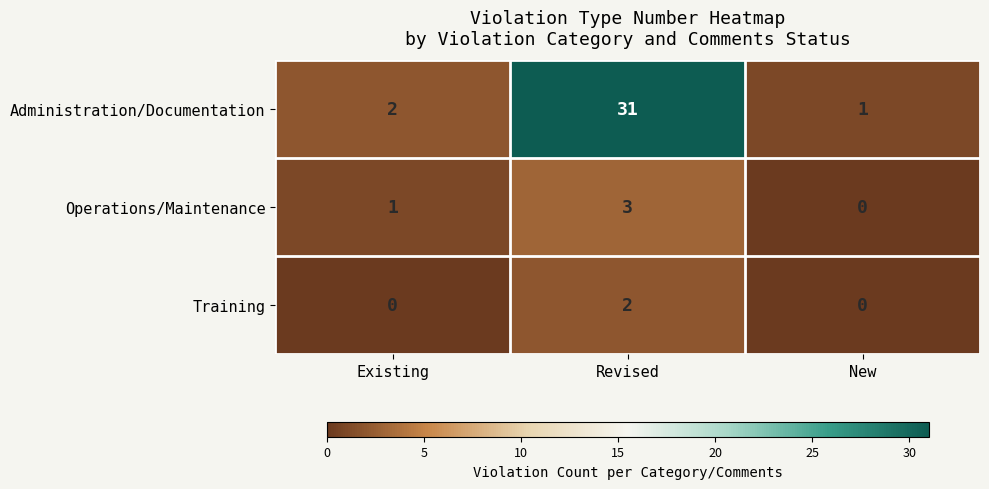

Reading left to right, transcribe all the data shown in this chart.

Administration/Documentation: 2	31	1
Operations/Maintenance: 1	3	0
Training: 0	2	0